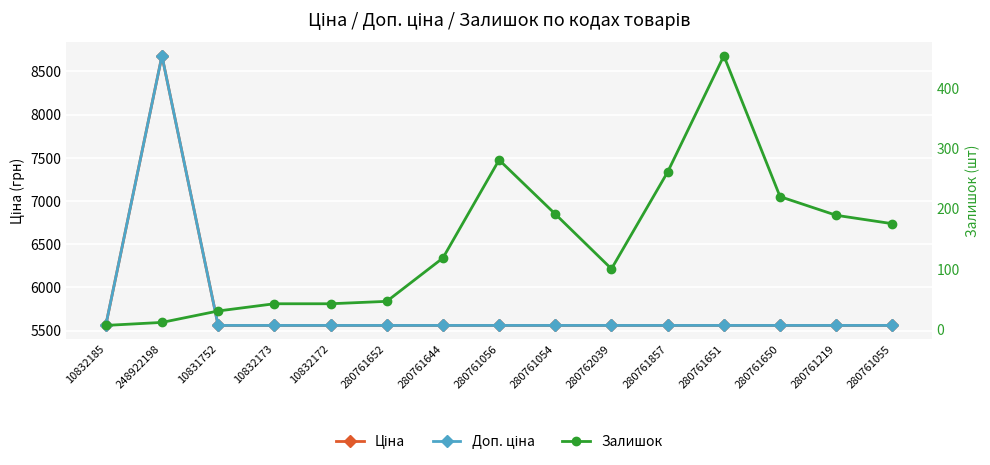

How many lines are shown in the chart?

3